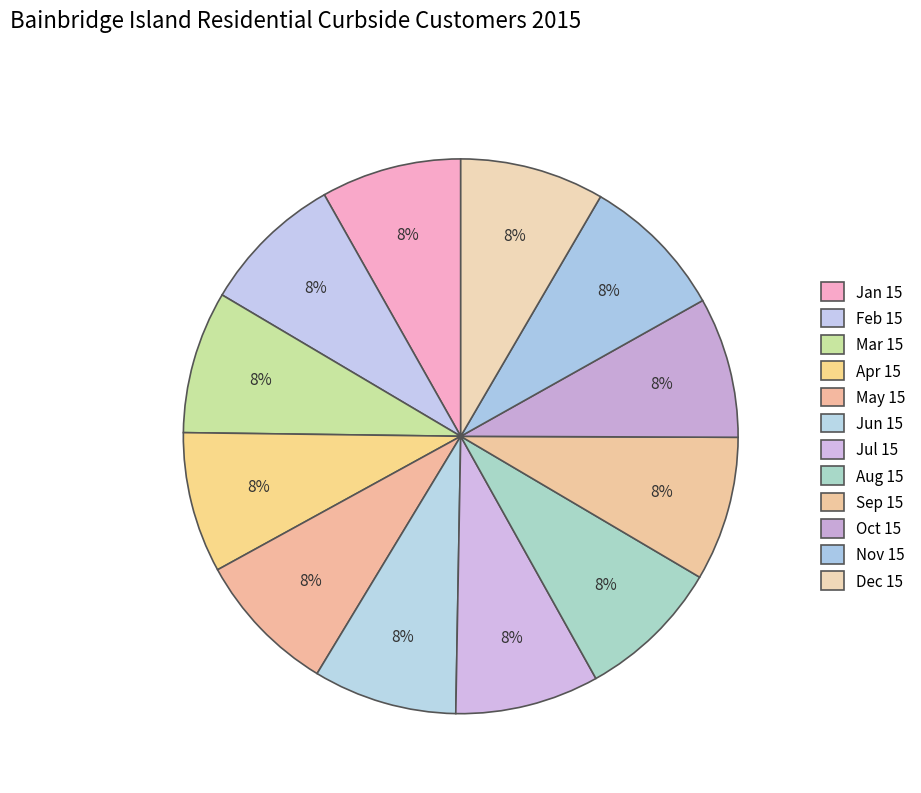

How many slices are in this pie chart?

12